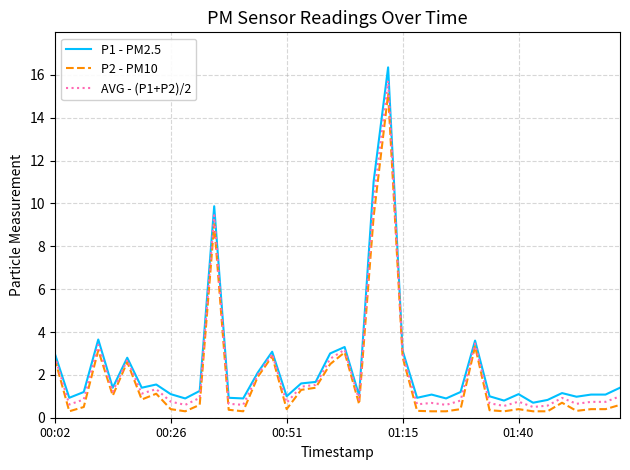

Which series has the largest range (max minus min)?

P1 - PM2.5